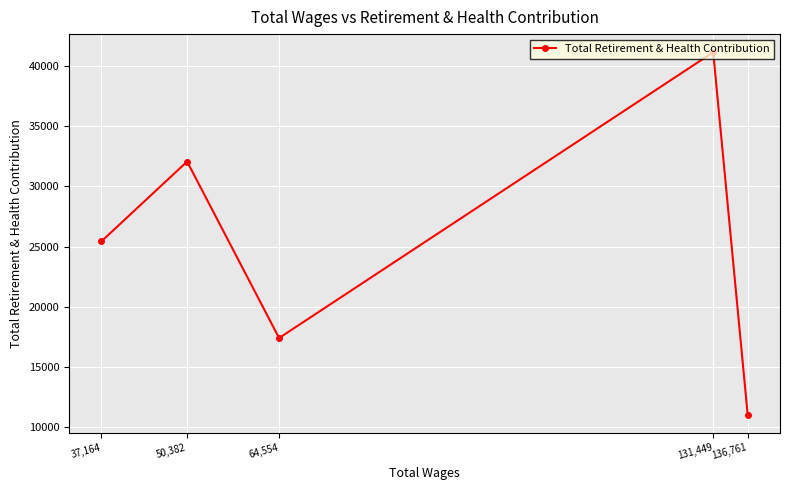

Reading right to left, transcribe all the data shown in this chart.

136,761=11050	131,449=41122	64,554=17411	50,382=32052	37,164=25424